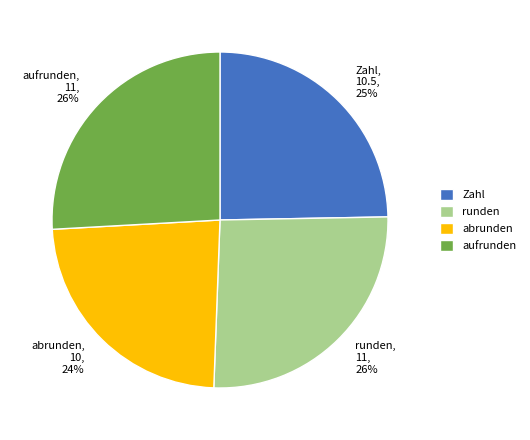

To the nearest percent, what portion does abrunden represent?

24%